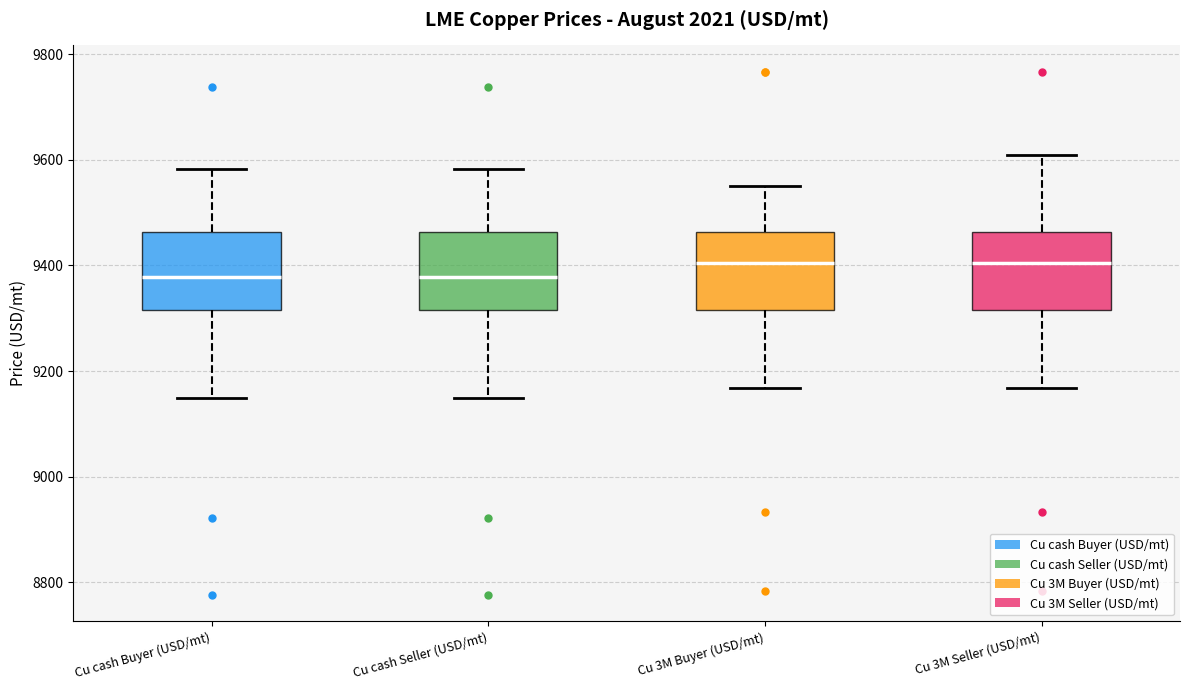

Where does the upper whisker of the box for Cu 3M Buyer (USD/mt) end on the y-axis? The values are not printed on the chart, so give them approximately, as read against the axis.

9540